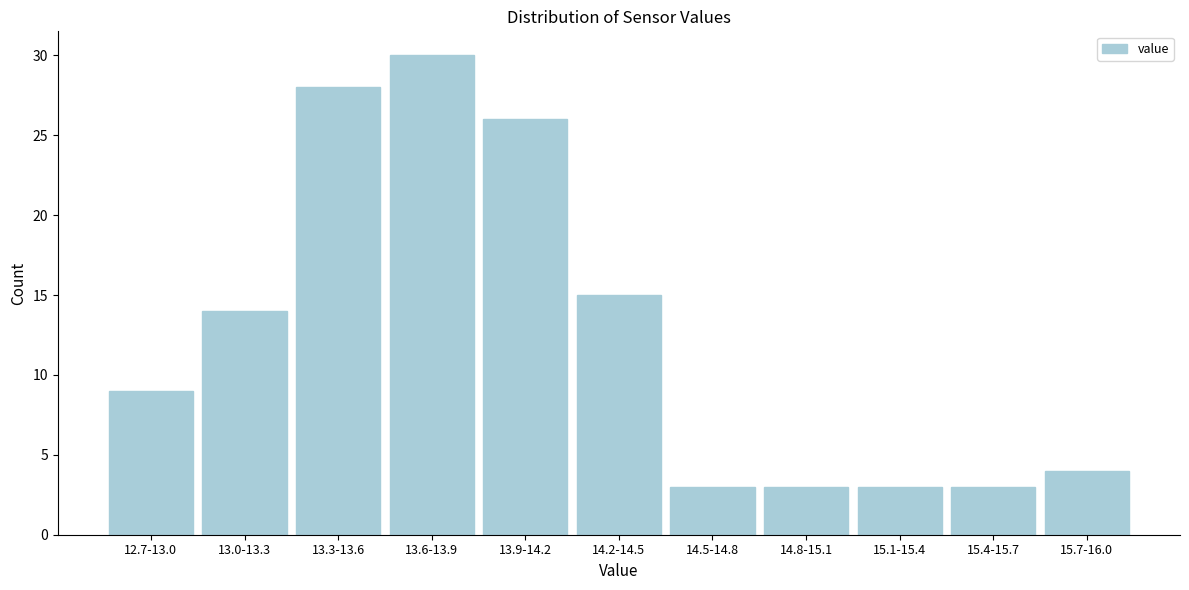

Reading left to right, list all the values displayed in this chart.

12.7-13.0=9	13.0-13.3=14	13.3-13.6=28	13.6-13.9=30	13.9-14.2=26	14.2-14.5=15	14.5-14.8=3	14.8-15.1=3	15.1-15.4=3	15.4-15.7=3	15.7-16.0=4